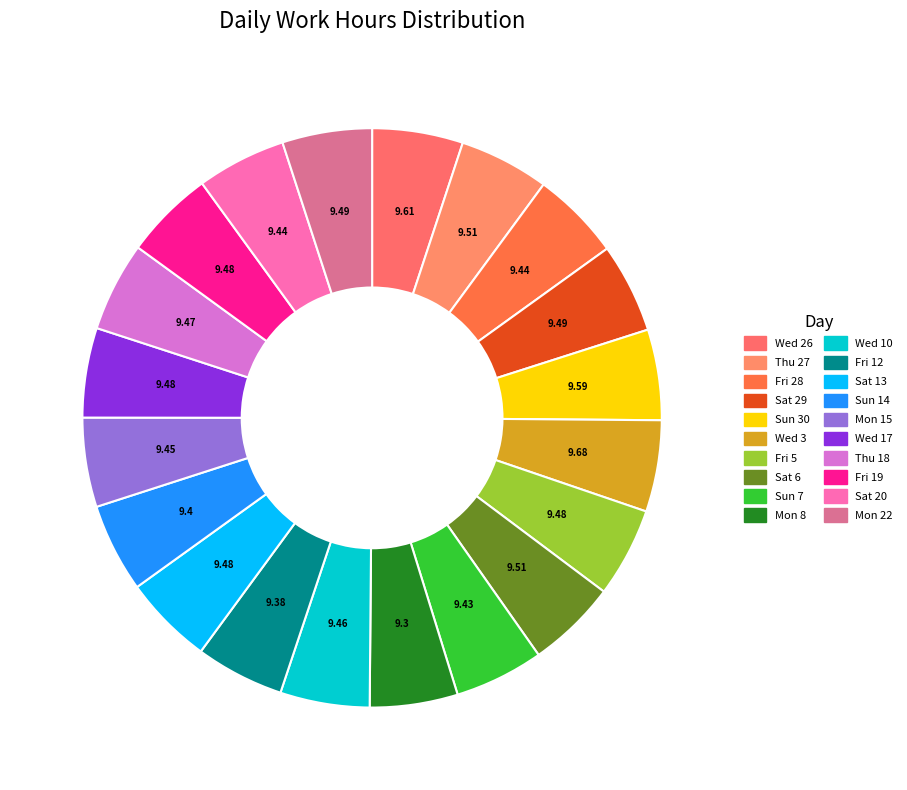

To the nearest percent, what is the combined percentage of Mon 8 and Thu 27?

10%